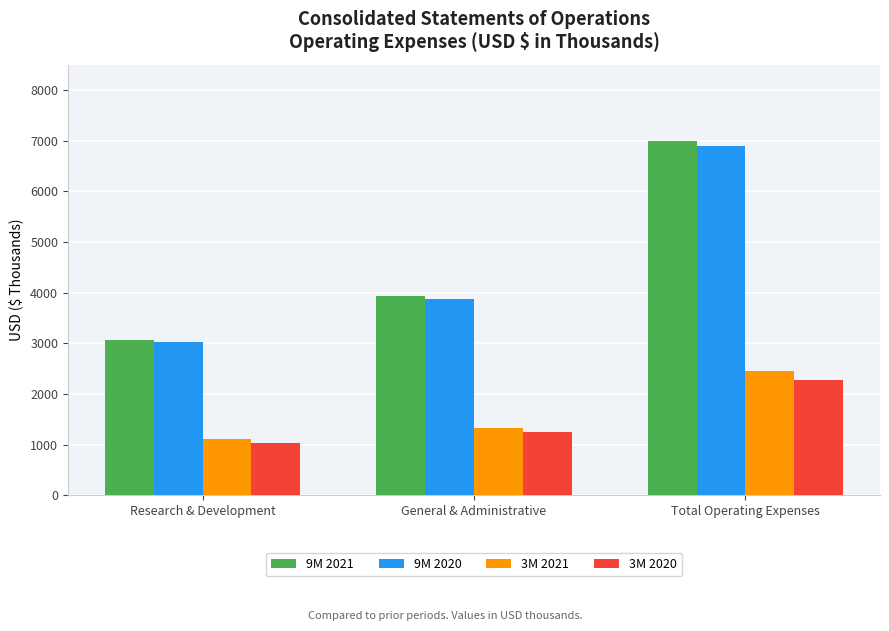

The 9M 2021 series shows 2141 at General & Administrative. True or false?

False